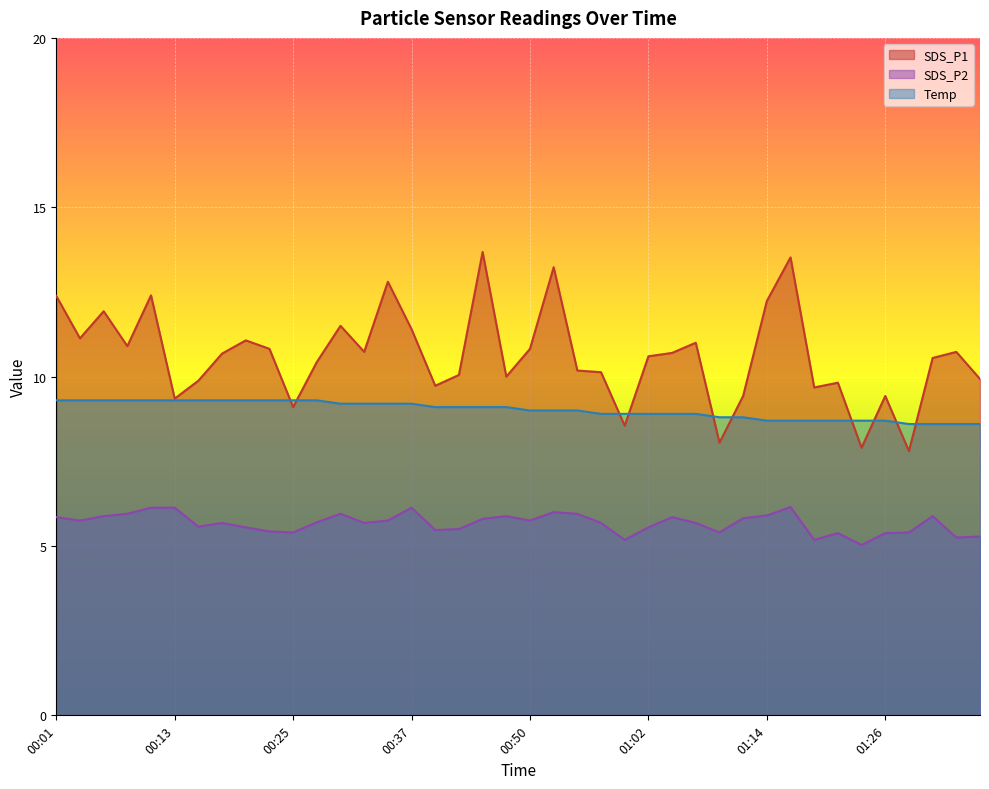

Reading left to right, list all the values displayed in this chart.

SDS_P1: 12.4	11.1	11.9	10.9	12.4	9.3	9.9	10.7	11.1	10.8	9.1	10.4	11.5	10.7	12.8	11.4	9.7	10.1	13.7	10.0	10.8	13.2	10.2	10.1	8.6	10.6	10.7	11.0	8.1	9.4	12.2	13.5	9.7	9.8	7.9	9.4	7.8	10.6	10.7	9.9
SDS_P2: 5.8	5.8	5.9	6.0	6.1	6.1	5.6	5.7	5.5	5.4	5.4	5.7	6.0	5.7	5.8	6.1	5.5	5.5	5.8	5.9	5.8	6.0	6.0	5.7	5.2	5.5	5.8	5.7	5.4	5.8	5.9	6.2	5.2	5.4	5.0	5.4	5.4	5.9	5.2	5.3
Temp: 9.3	9.3	9.3	9.3	9.3	9.3	9.3	9.3	9.3	9.3	9.3	9.3	9.2	9.2	9.2	9.2	9.1	9.1	9.1	9.1	9.0	9.0	9.0	8.9	8.9	8.9	8.9	8.9	8.8	8.8	8.7	8.7	8.7	8.7	8.7	8.7	8.6	8.6	8.6	8.6